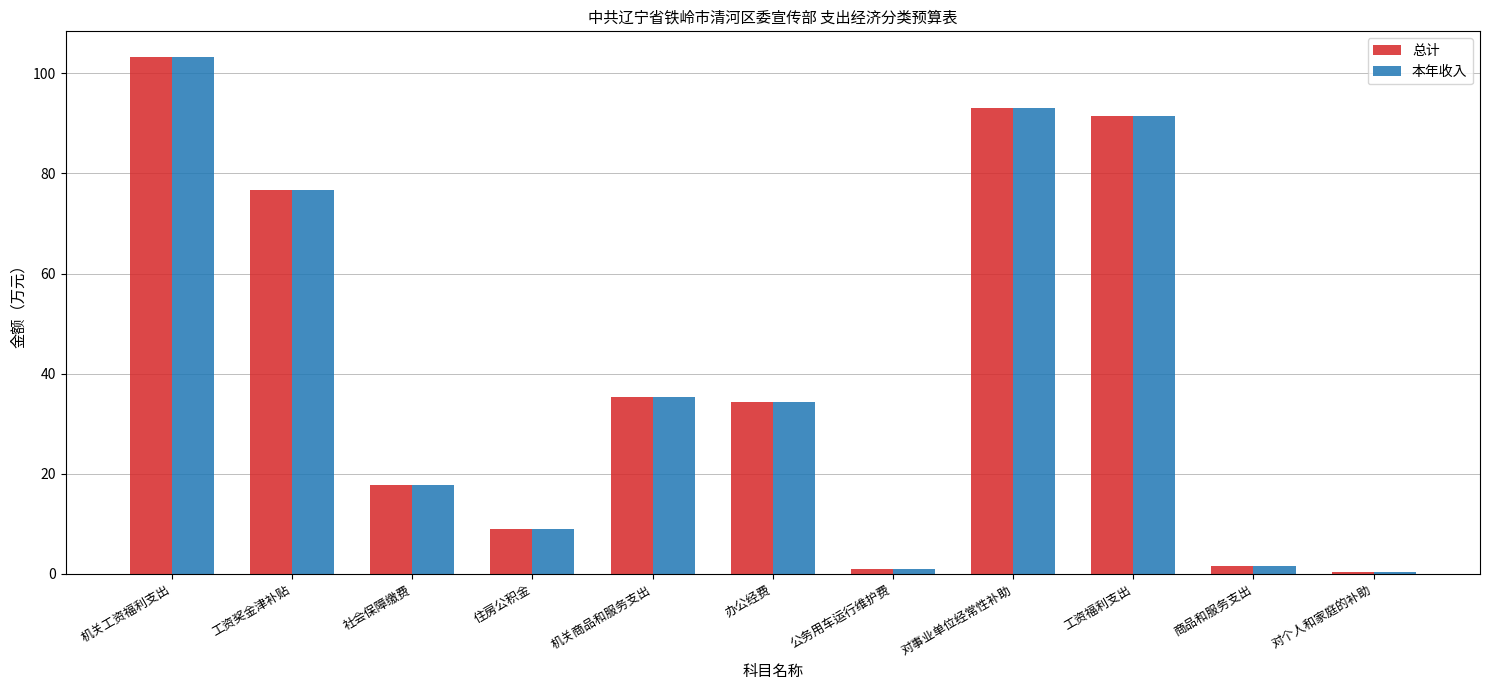

Where is 总计 nearest to the value 51?

机关商品和服务支出